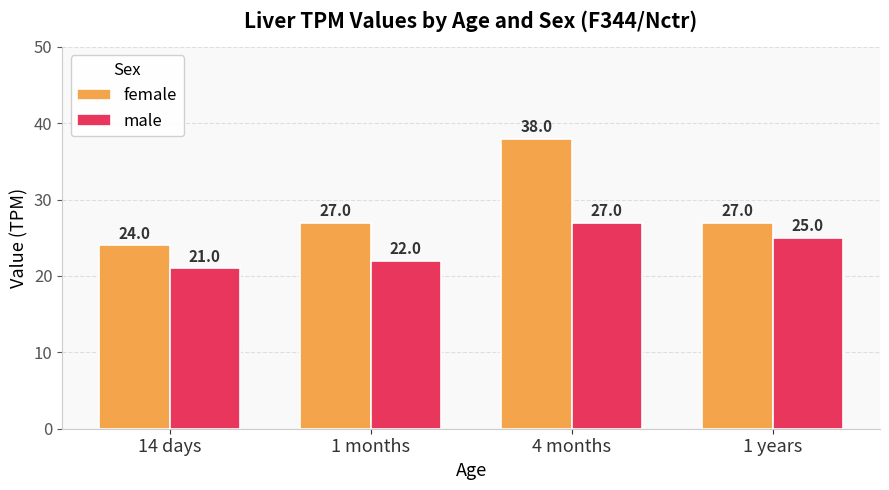

Is it true that male equals 7 at 1 months?

False